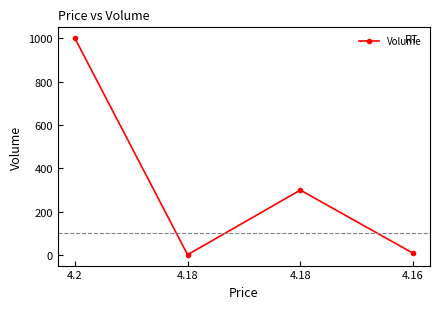

Which category has the highest value across all series?

4.2